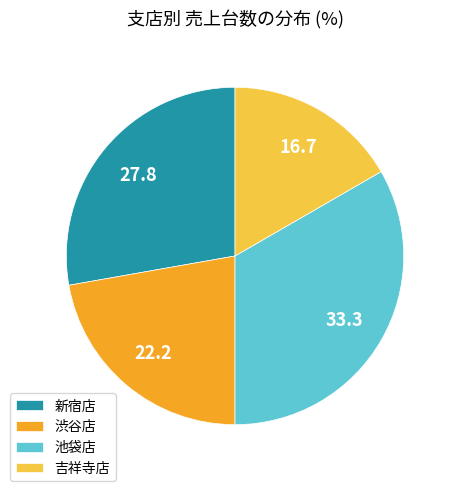

Is the sum of 吉祥寺店 and 渋谷店 greater than half?

No